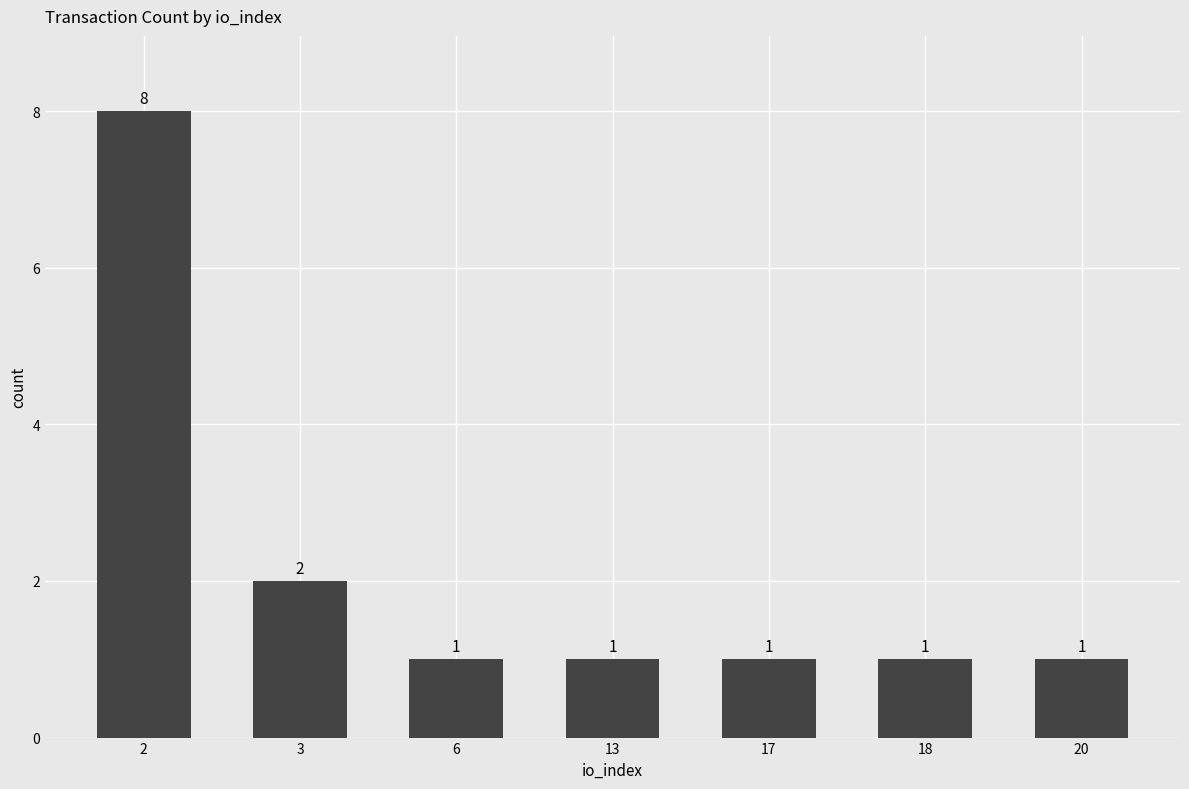

Is it true that the value at 17 is 2?

False